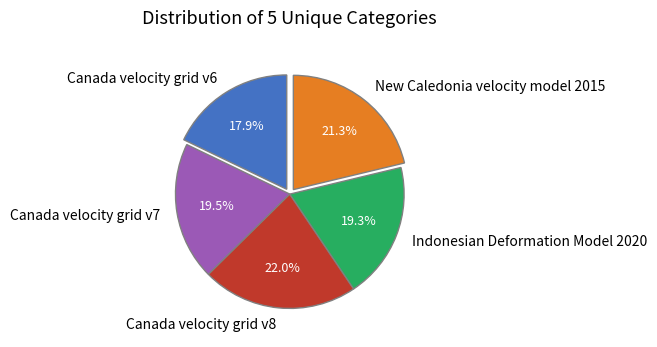

Does Canada velocity grid v7 represent more than half of the total?

No